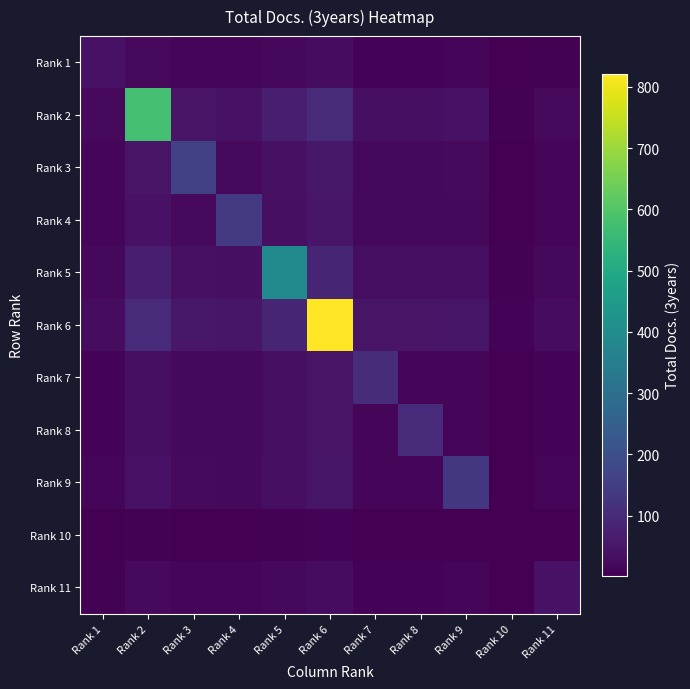

Which category has the lowest value across all series?

Rank 10